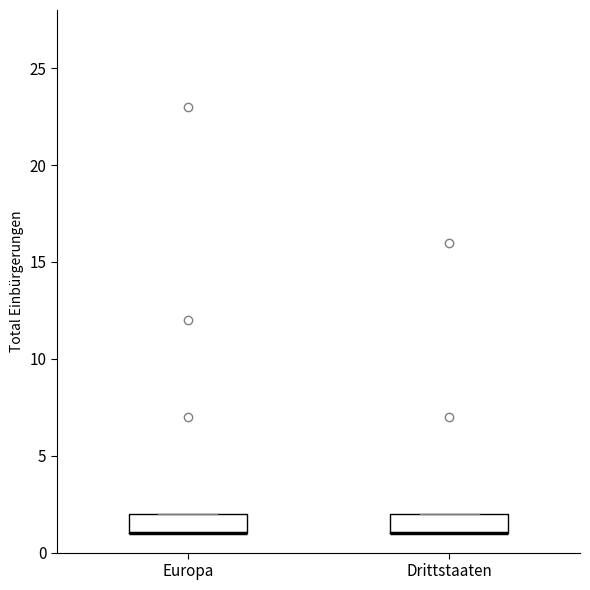

Reading left to right, read every box against the y-axis: the position of its median line, the range the box covers, and the ends of its whiskers. The values are not printed on the chart, so give them approximately, as read against the axis.

Europa: median 1 (drawn on the box's lower edge), box 1 to 2, whiskers 1 to 2
Drittstaaten: median 1 (drawn on the box's lower edge), box 1 to 2, whiskers 1 to 2